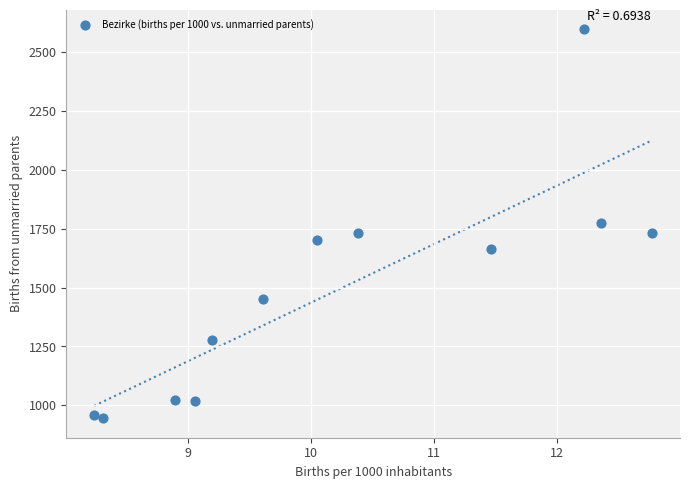

What is the average Y value?

1489